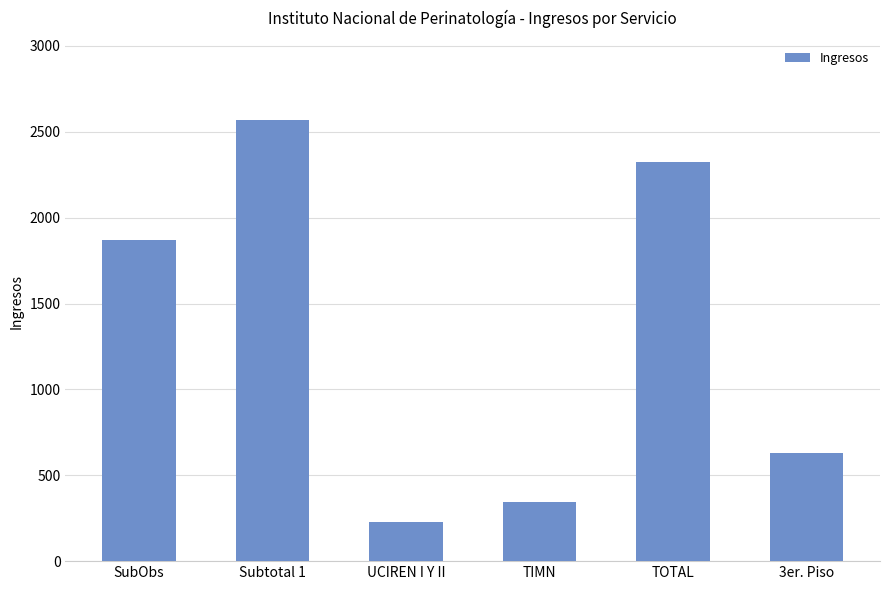

What is the average value?

1327